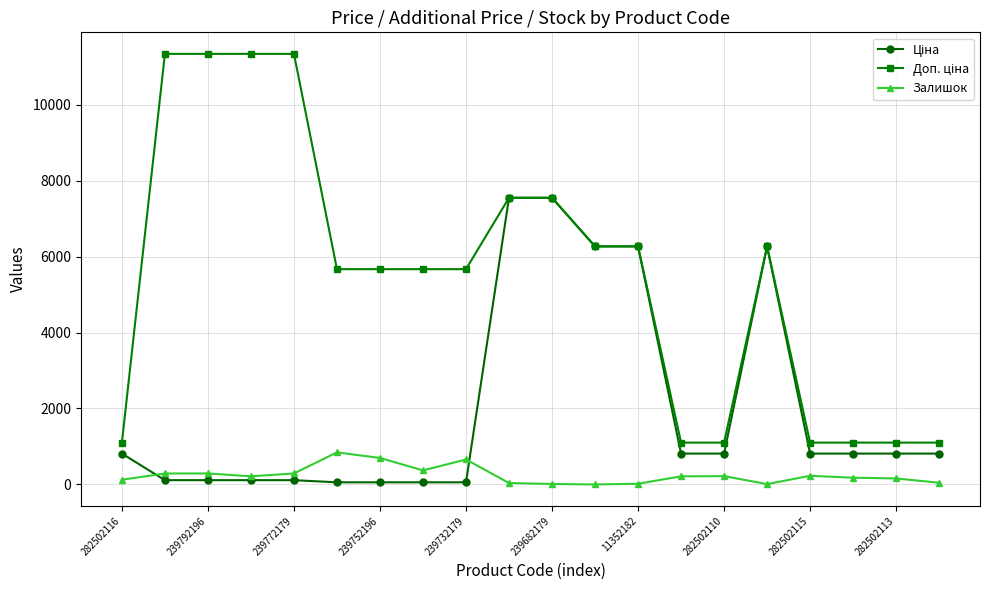

At how many categories does at least one series exceed 7820?

4